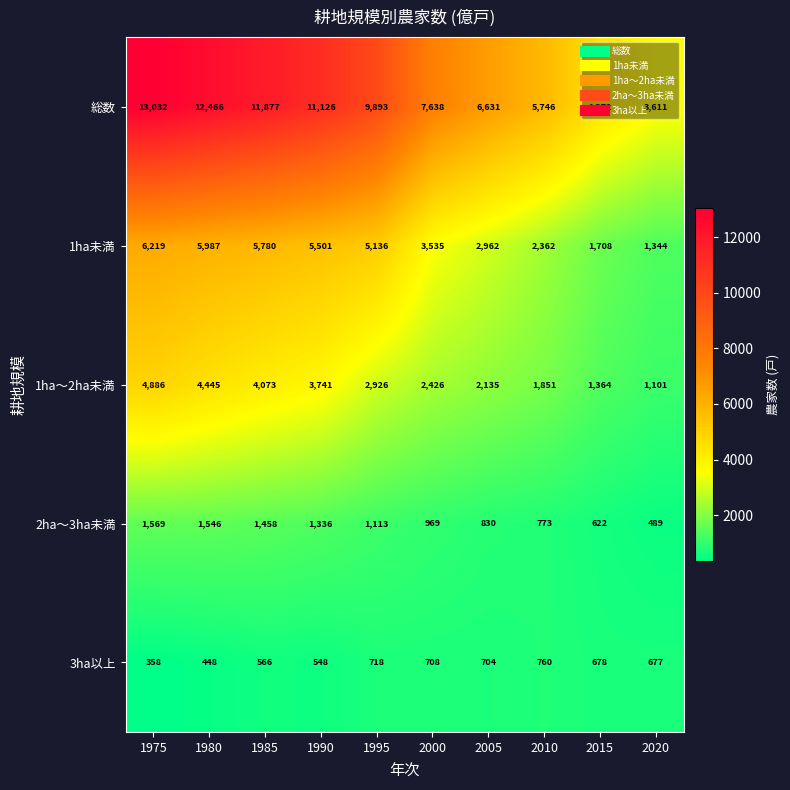

What is the total value across all series at 2005?

13262